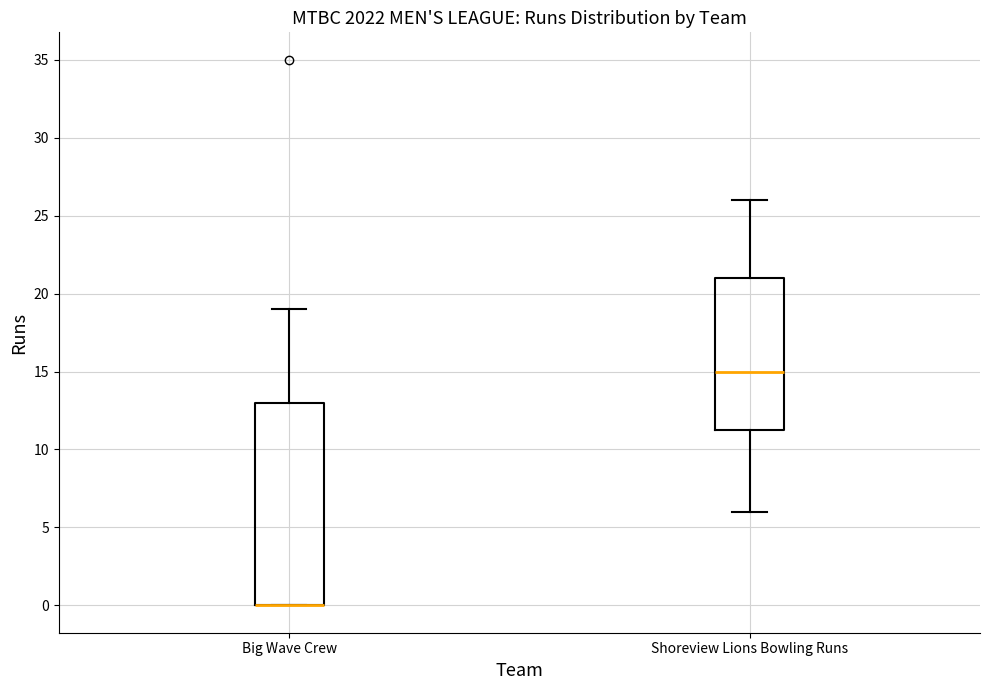

Comparing the boxes themselves (not the whiskers), which one is the tallest?

Big Wave Crew